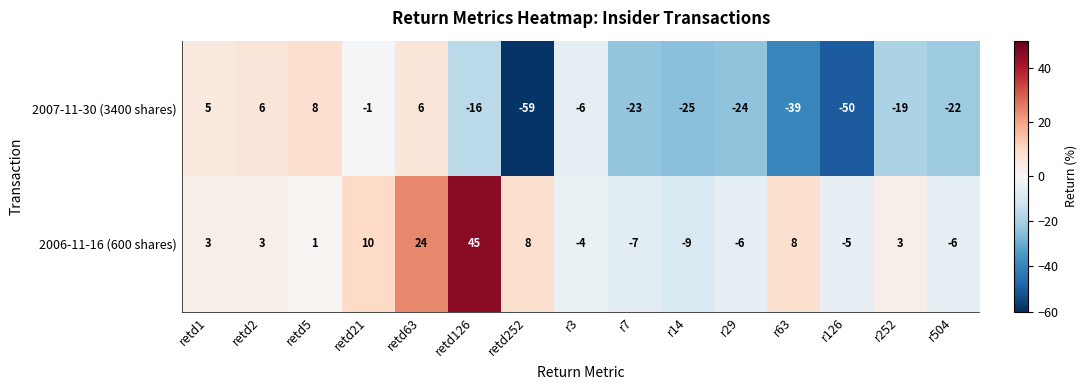

Is the value of 2006-11-16 (600 shares) at r3 greater than the value of 2007-11-30 (3400 shares) at r252?

Yes